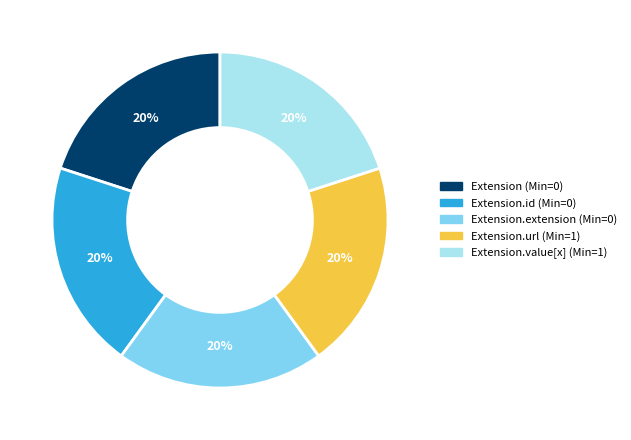

Is there any slice that represents more than half of the pie?

No